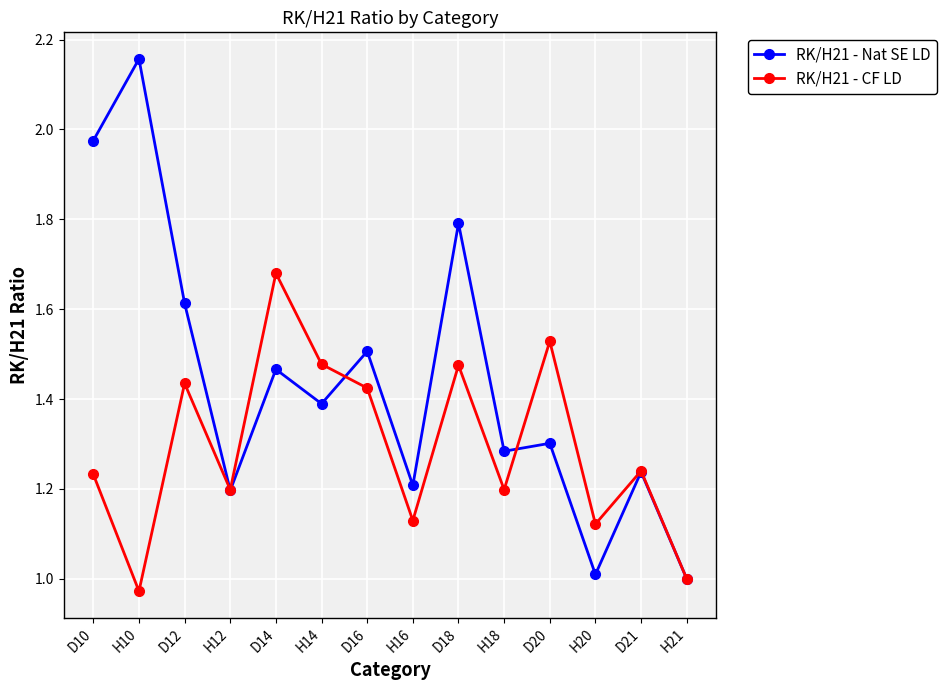

What are all the series names shown in the legend?

RK/H21 - Nat SE LD, RK/H21 - CF LD